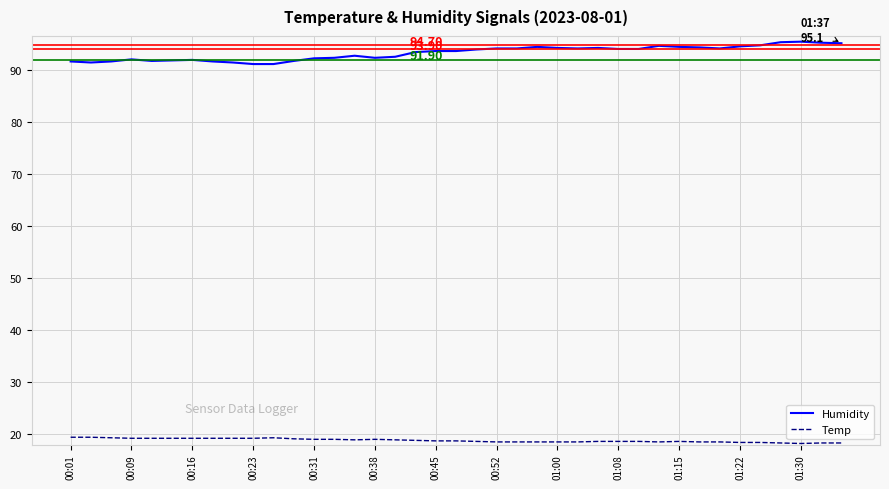

Which series has the largest total across all categories?

Humidity